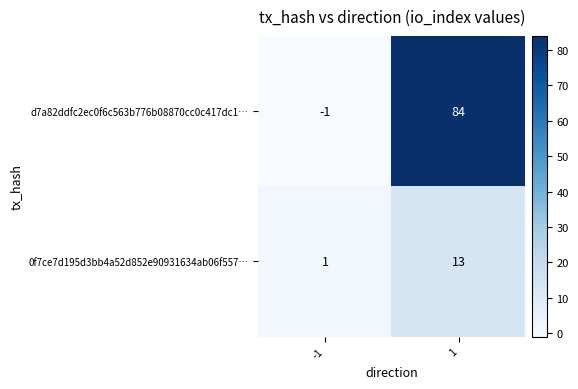

What value does the 0f7ce7d195d3bb4a52d852e90931634ab06f557… series have at 1, to the nearest 10?

10